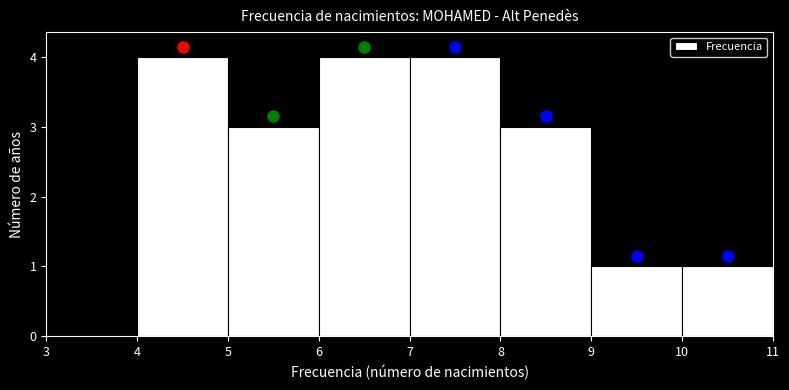

Reading left to right, transcribe this chart: for each bar, give the range it covers on the x-axis and its height. The values are not printed on the chart, so give them approximately, as read against the axis.

3 to 4: 0
4 to 5: 4
5 to 6: 3
6 to 7: 4
7 to 8: 4
8 to 9: 3
9 to 10: 1
10 to 11: 1